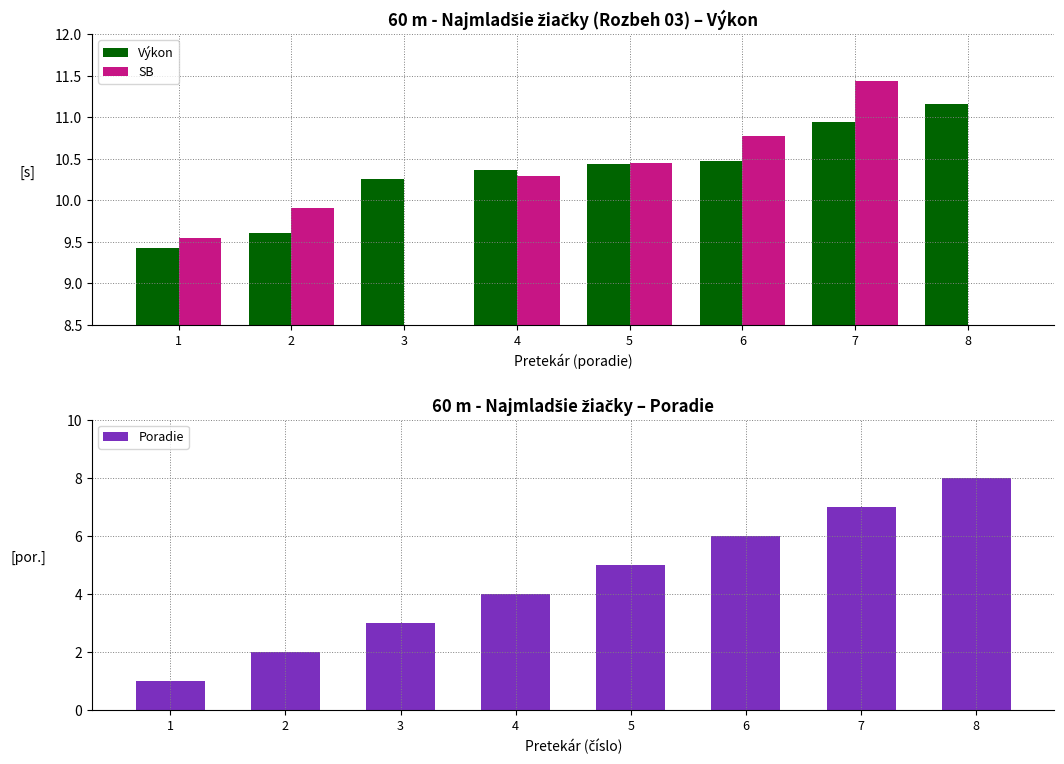

Which series has the widest spread of values?

SB